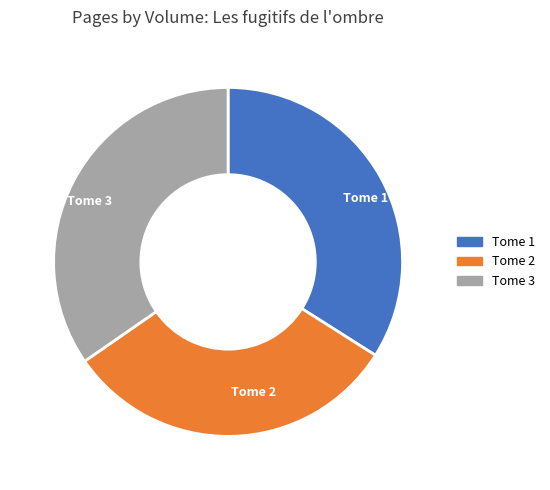

Which has a higher value, Tome 2 or Tome 3?

Tome 3